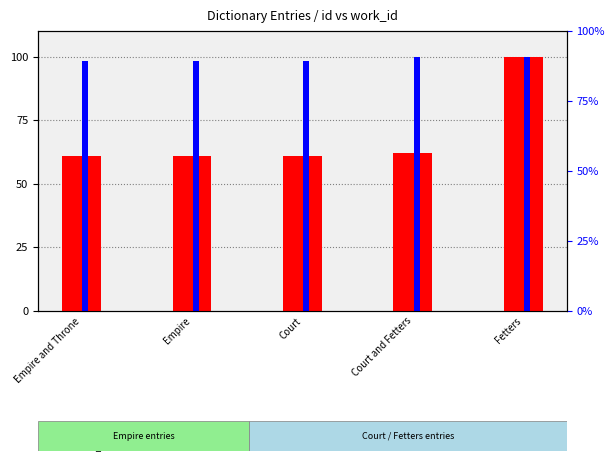

Which has a higher value, Fetters or Empire?

Fetters